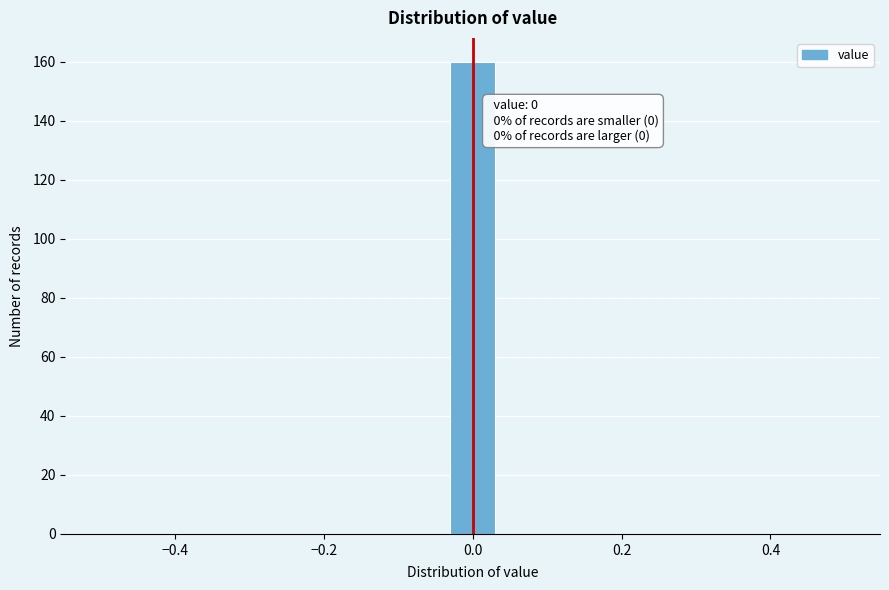

Around what value on the x-axis is the tallest bar? Give the approximate position of its centre, as read against the axis.

0.00